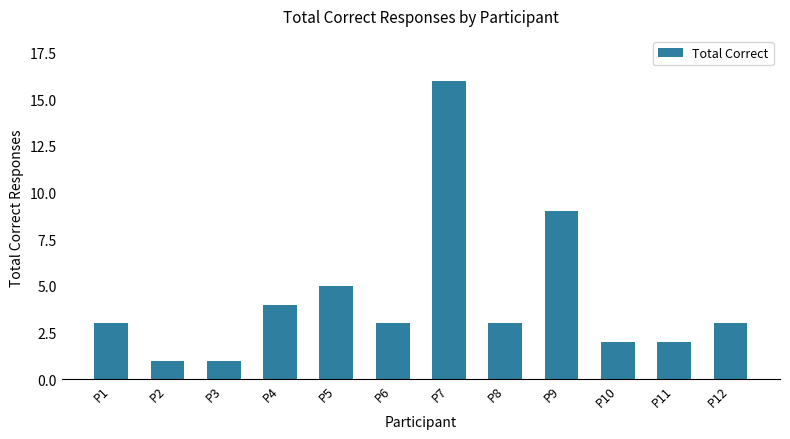

Reading right to left, transcribe all the data shown in this chart.

3	2	2	9	3	16	3	5	4	1	1	3